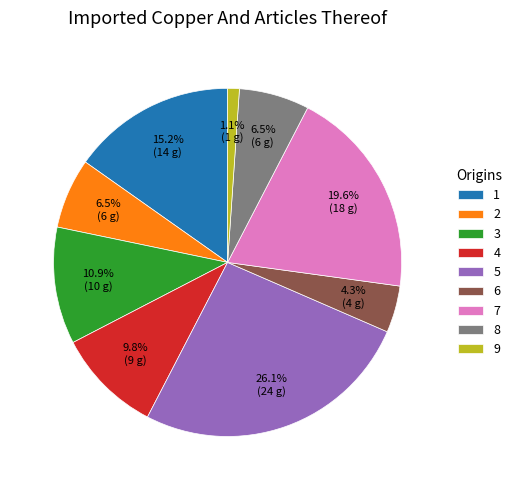

Approximately how many times larger is the value at 2 compared to 6?

1.5